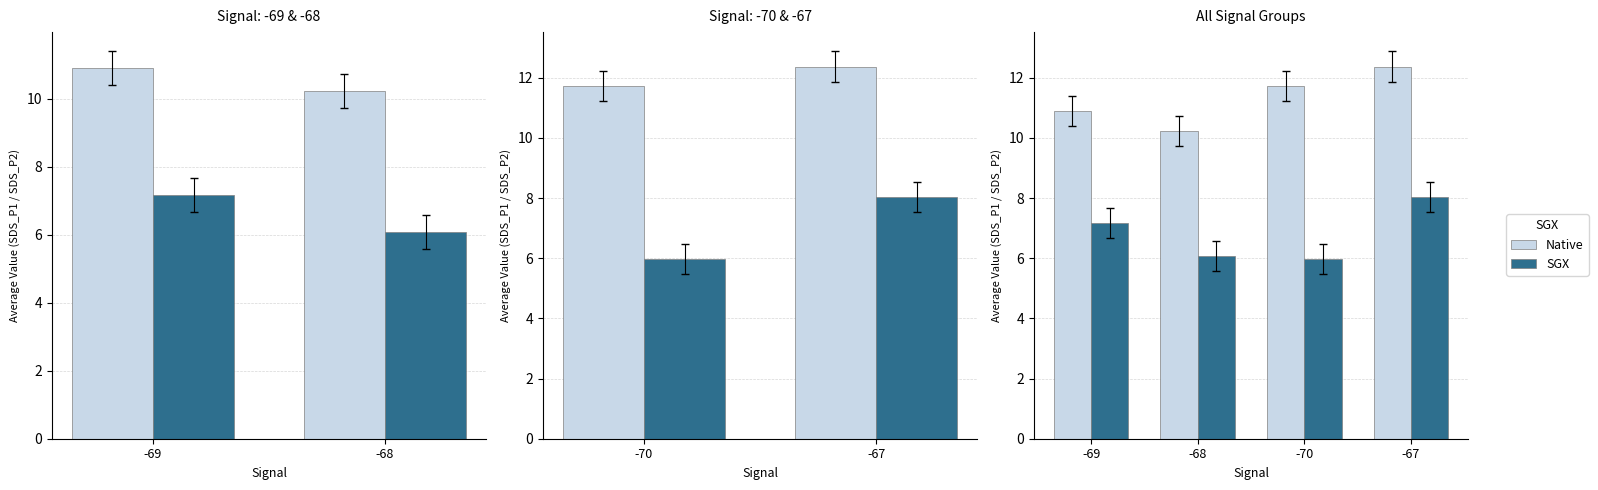

True or false: SGX has a value of 3.3 at -67.

False